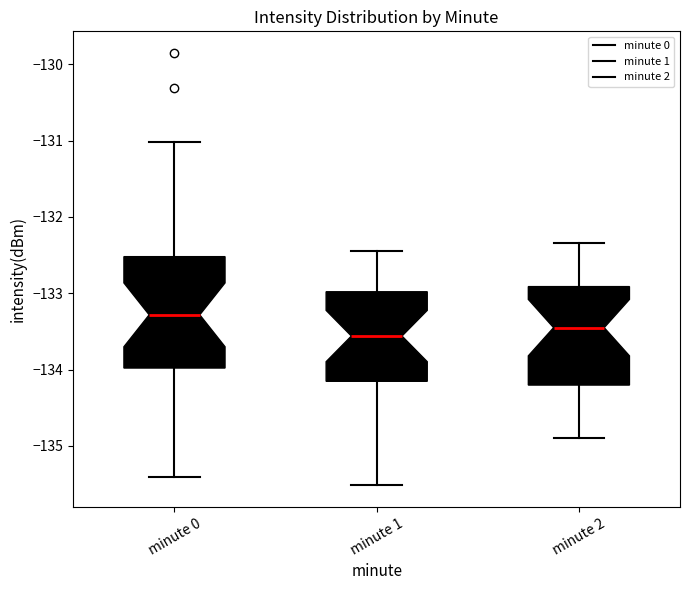

Which box is the tallest, from its lower edge to its upper edge?

minute 0